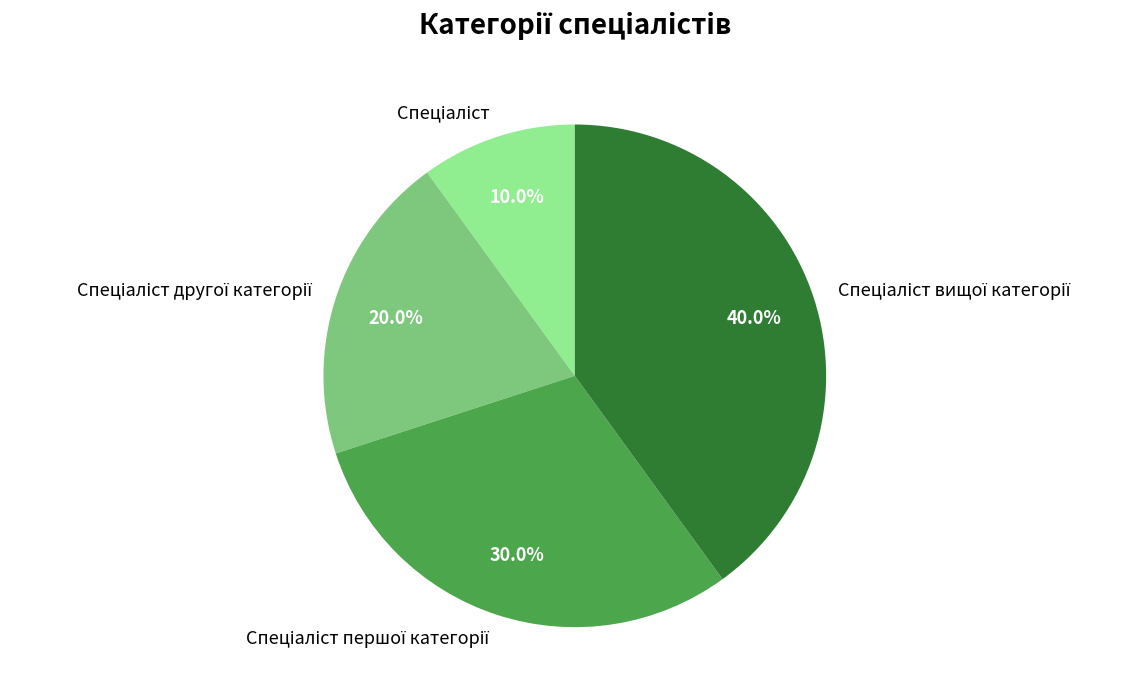

Does any single category account for the majority?

No